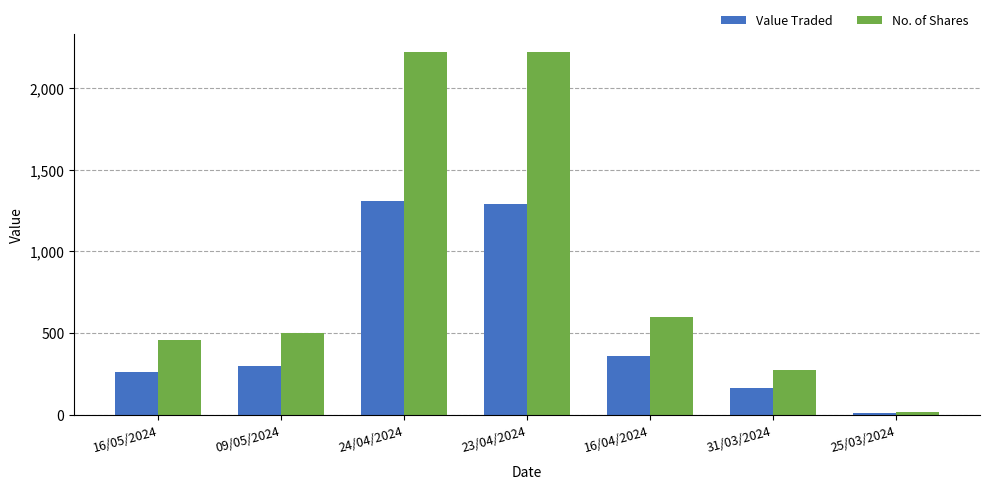

Which label corresponds to the smallest value in the chart?

25/03/2024